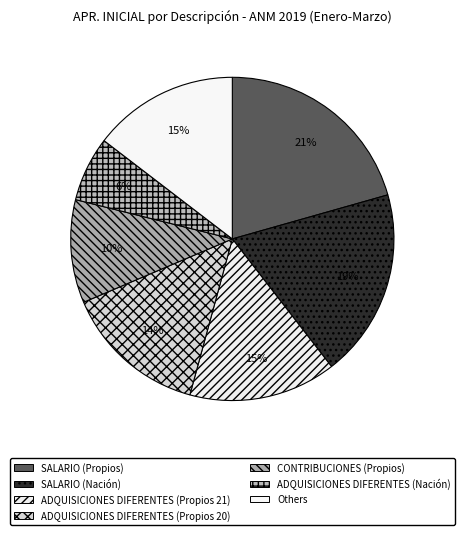

How many segments does this pie chart have?

7